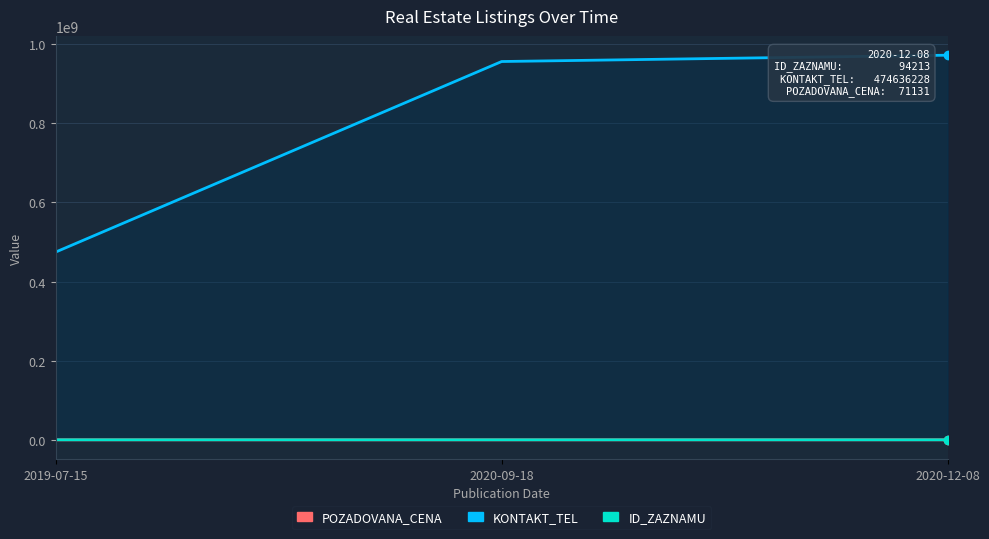

Is the value of ID_ZAZNAMU at 2019-07-15 greater than the value of KONTAKT_TEL at 2020-12-08?

No